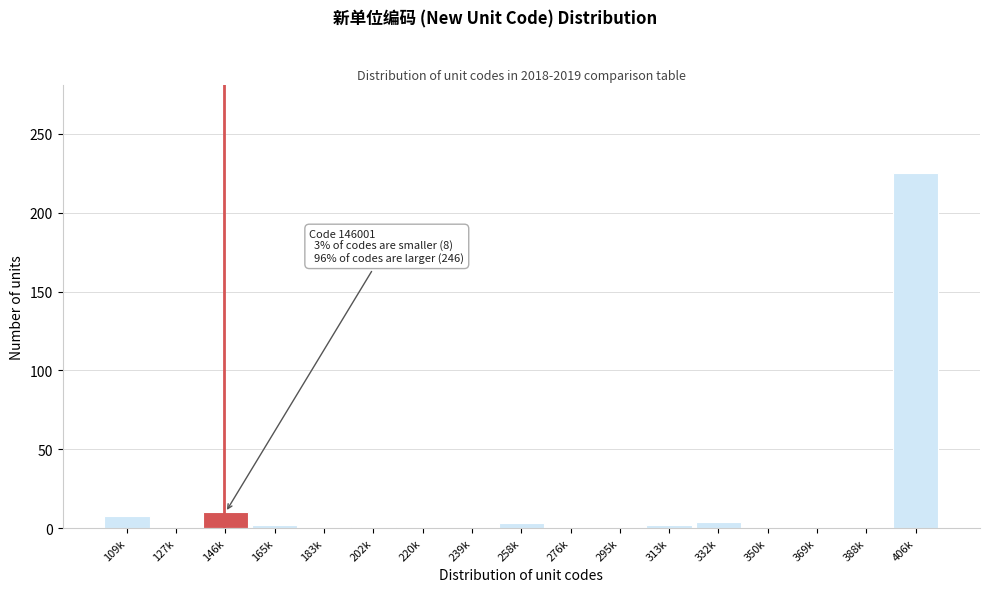

What is the maximum value shown in the chart?

225